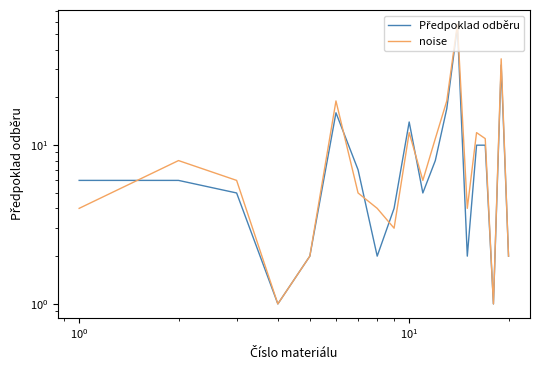

What is the maximum value for Předpoklad odběru?

56